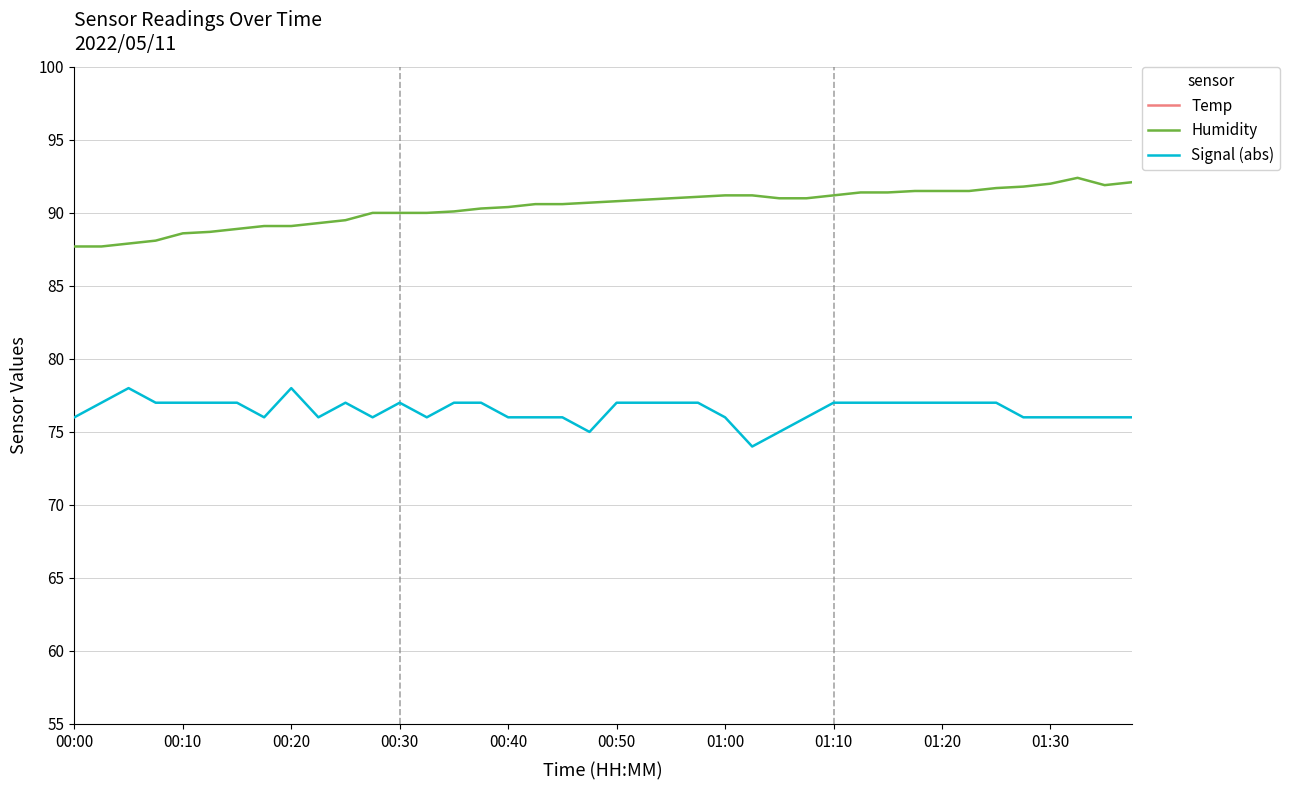

Does the chart display data point markers on the line(s)?

No